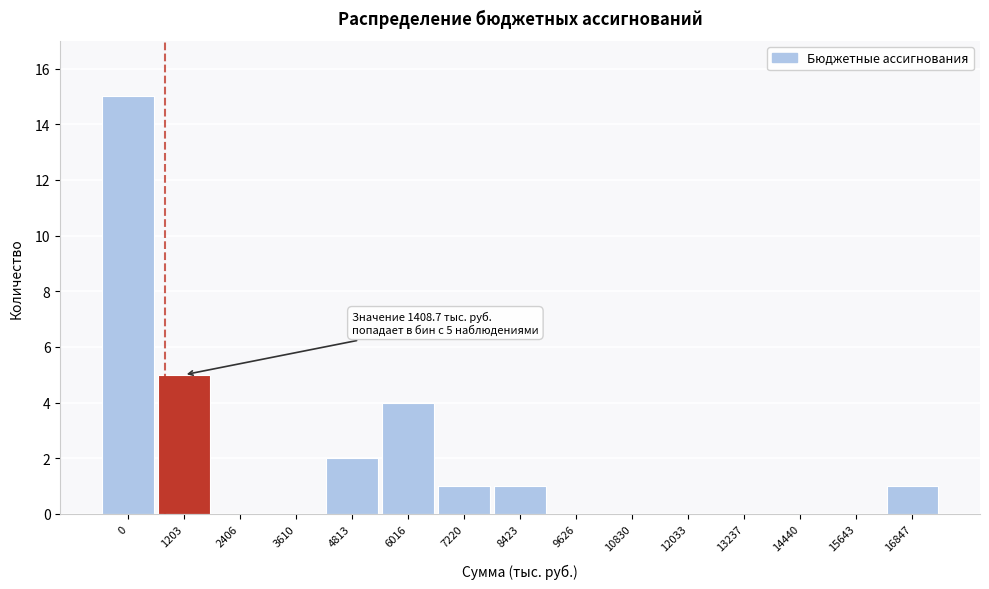

Reading right to left, what are all the values shown in this chart?

16847=1	15643=0	14440=0	13237=0	12033=0	10830=0	9626=0	8423=1	7220=1	6016=4	4813=2	3610=0	2406=0	1203=5	0=15